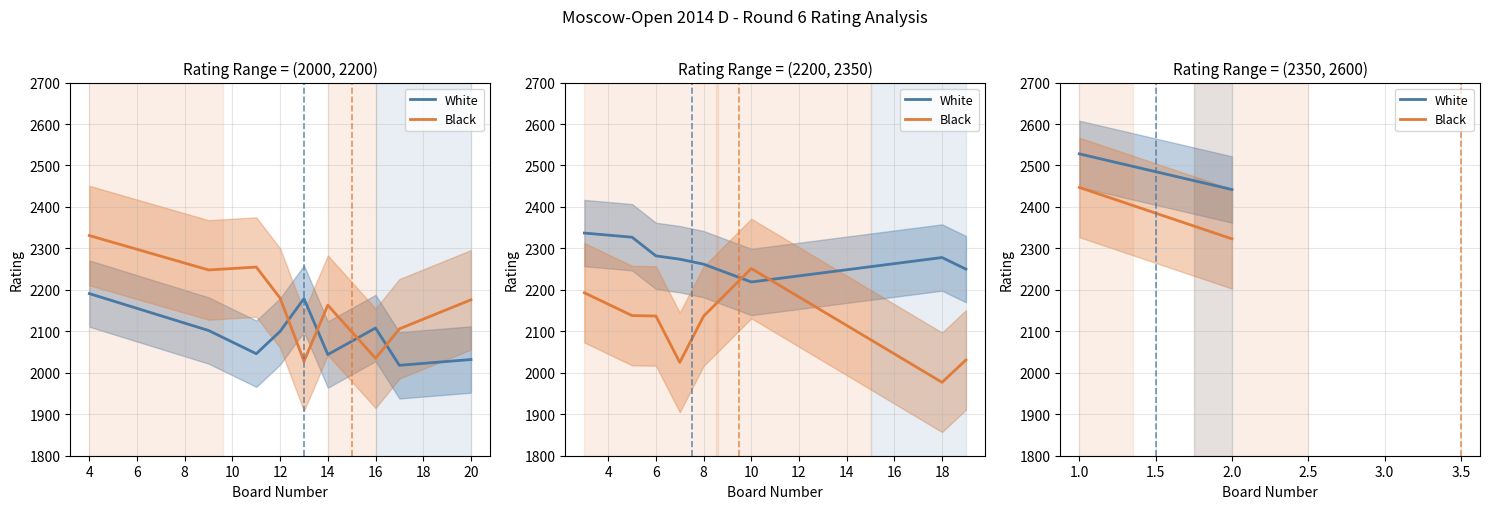

What is the maximum value for Black?

2447